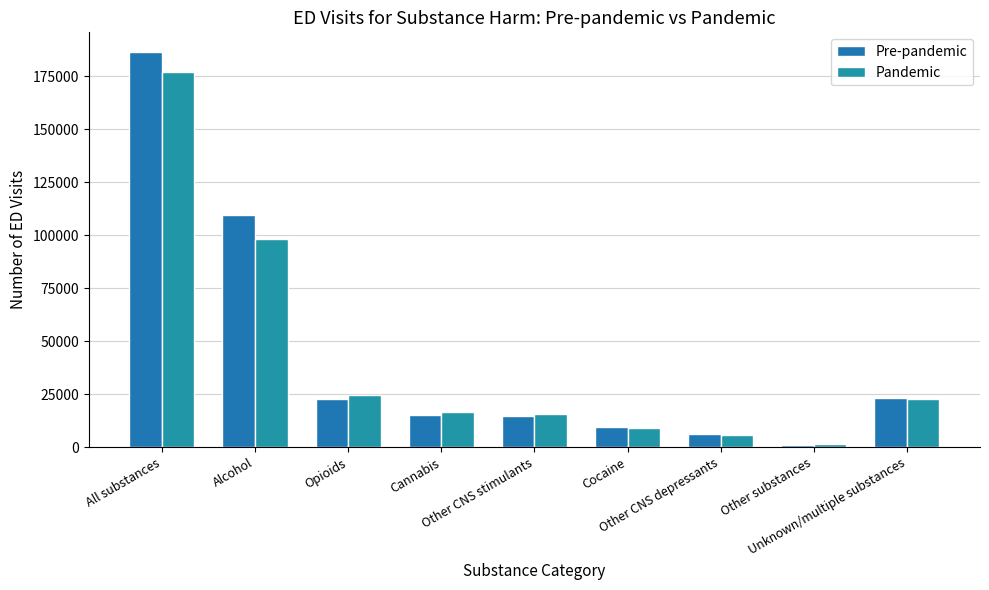

What is the difference between the maximum and minimum values in the Pandemic series?

175570